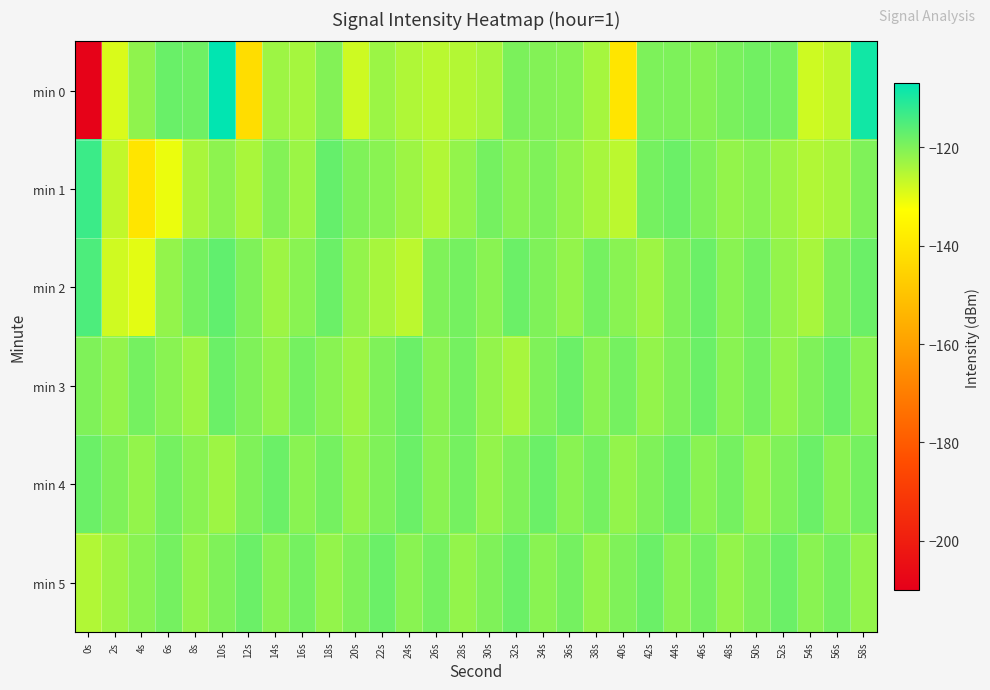

Reading right to left, extract all data points from this chart.

min 0: 58s=-109.0	56s=-126.5	54s=-127.9	52s=-118.9	50s=-118.6	48s=-119.3	46s=-120.6	44s=-119.8	42s=-119.9	40s=-140.1	38s=-123.8	36s=-120.8	34s=-120.4	32s=-119.6	30s=-124.1	28s=-125.3	26s=-125.9	24s=-124.8	22s=-122.8	20s=-127.9	18s=-120.3	16s=-123.9	14s=-122.9	12s=-142.4	10s=-107.2	8s=-118.4	6s=-117.7	4s=-121.7	2s=-129.0	0s=-208.8
min 1: 58s=-120.0	56s=-124.0	54s=-125.0	52s=-123.0	50s=-121.0	48s=-122.0	46s=-120.0	44s=-118.0	42s=-119.0	40s=-126.0	38s=-124.0	36s=-122.0	34s=-120.0	32s=-121.0	30s=-119.0	28s=-122.0	26s=-125.0	24s=-123.0	22s=-121.0	20s=-120.0	18s=-117.4	16s=-122.8	14s=-120.3	12s=-124.2	10s=-121.3	8s=-124.3	6s=-130.8	4s=-140.1	2s=-126.6	0s=-113.2
min 2: 58s=-118.0	56s=-120.0	54s=-124.0	52s=-122.0	50s=-119.0	48s=-121.0	46s=-118.0	44s=-120.0	42s=-123.0	40s=-121.0	38s=-119.0	36s=-122.0	34s=-120.0	32s=-118.0	30s=-121.0	28s=-119.0	26s=-120.0	24s=-126.0	22s=-124.0	20s=-122.0	18s=-118.0	16s=-121.0	14s=-123.0	12s=-120.0	10s=-117.0	8s=-119.0	6s=-122.0	4s=-130.0	2s=-128.0	0s=-115.0
min 3: 58s=-121.0	56s=-118.0	54s=-120.0	52s=-122.0	50s=-119.0	48s=-121.0	46s=-118.0	44s=-120.0	42s=-122.0	40s=-119.0	38s=-121.0	36s=-118.0	34s=-120.0	32s=-124.0	30s=-122.0	28s=-119.0	26s=-121.0	24s=-118.0	22s=-120.0	20s=-123.0	18s=-121.0	16s=-119.0	14s=-122.0	12s=-120.0	10s=-118.0	8s=-123.0	6s=-121.0	4s=-119.0	2s=-122.0	0s=-120.0
min 4: 58s=-119.0	56s=-121.0	54s=-118.0	52s=-120.0	50s=-122.0	48s=-119.0	46s=-121.0	44s=-118.0	42s=-120.0	40s=-122.0	38s=-119.0	36s=-121.0	34s=-118.0	32s=-120.0	30s=-122.0	28s=-119.0	26s=-121.0	24s=-118.0	22s=-120.0	20s=-122.0	18s=-119.0	16s=-121.0	14s=-118.0	12s=-120.0	10s=-123.0	8s=-121.0	6s=-119.0	4s=-122.0	2s=-120.0	0s=-118.0
min 5: 58s=-122.0	56s=-119.0	54s=-121.0	52s=-118.0	50s=-120.0	48s=-122.0	46s=-119.0	44s=-121.0	42s=-118.0	40s=-120.0	38s=-122.0	36s=-119.0	34s=-121.0	32s=-118.0	30s=-120.0	28s=-122.0	26s=-119.0	24s=-121.0	22s=-118.0	20s=-120.0	18s=-122.0	16s=-119.0	14s=-121.0	12s=-118.0	10s=-120.0	8s=-122.0	6s=-119.0	4s=-121.0	2s=-123.0	0s=-125.0